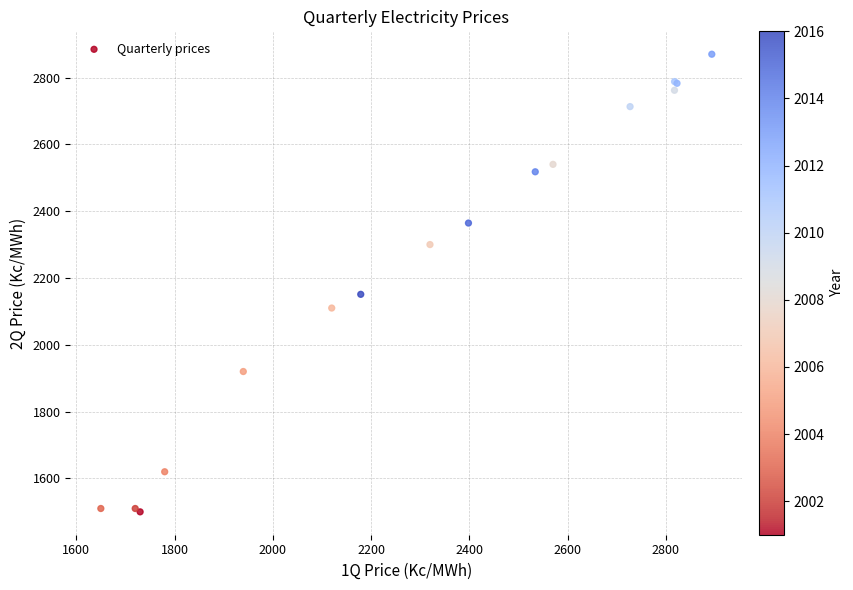

What Y value in the scatter plot is closest to 2184?

2151.0